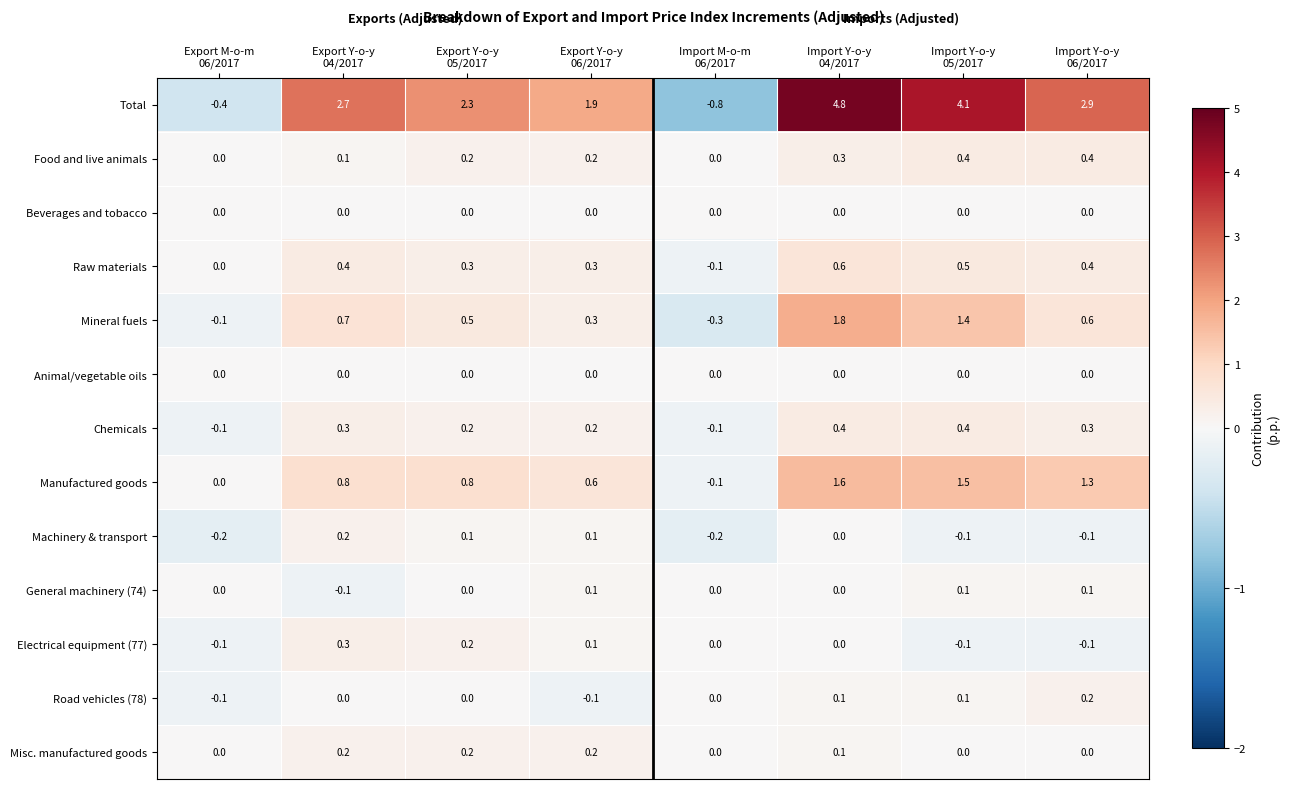

At how many categories does at least one series exceed 4?

2